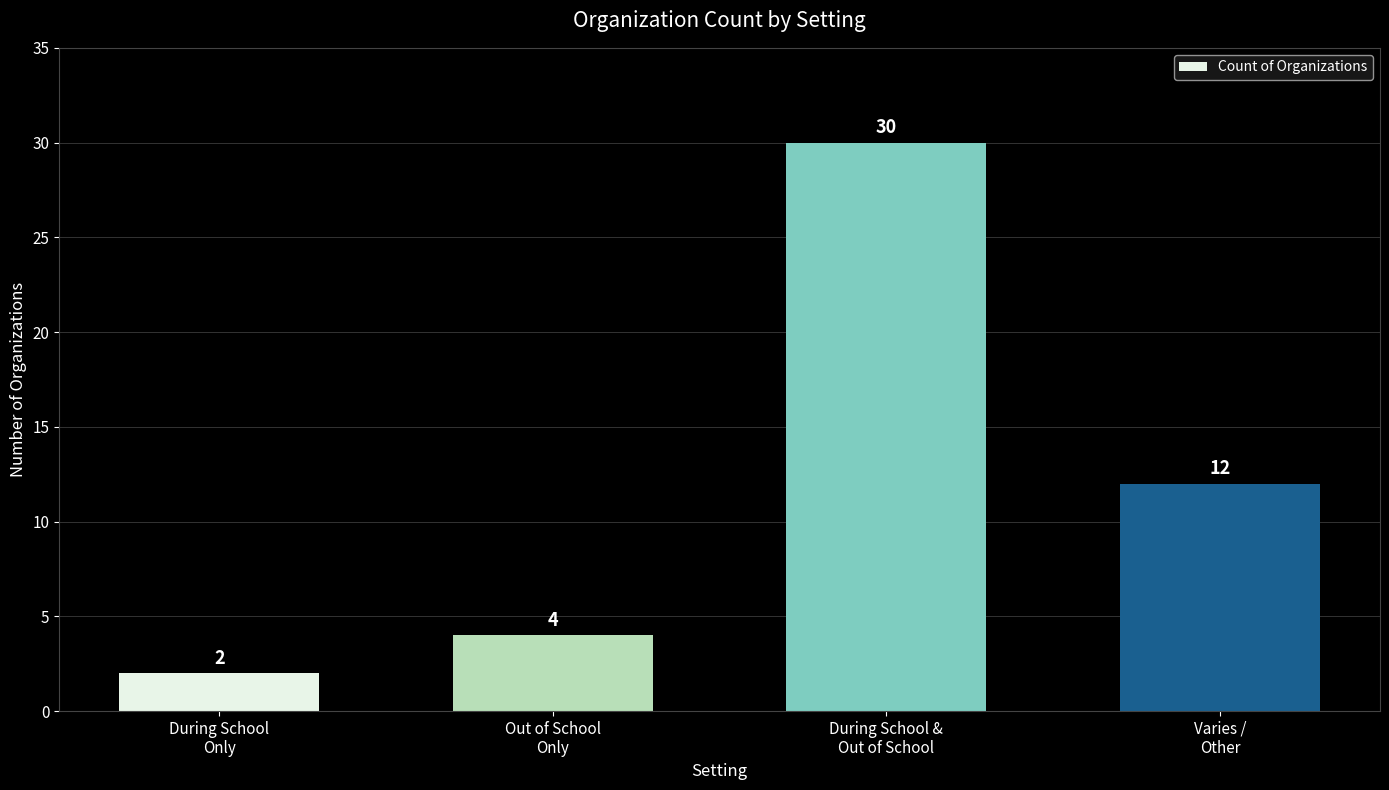

How many data points are less than 12?

2